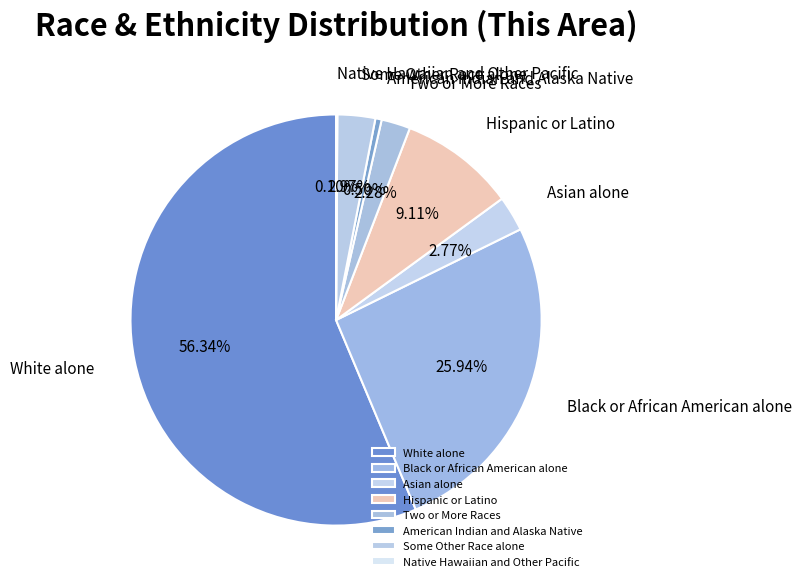

What is the majority slice?

White alone